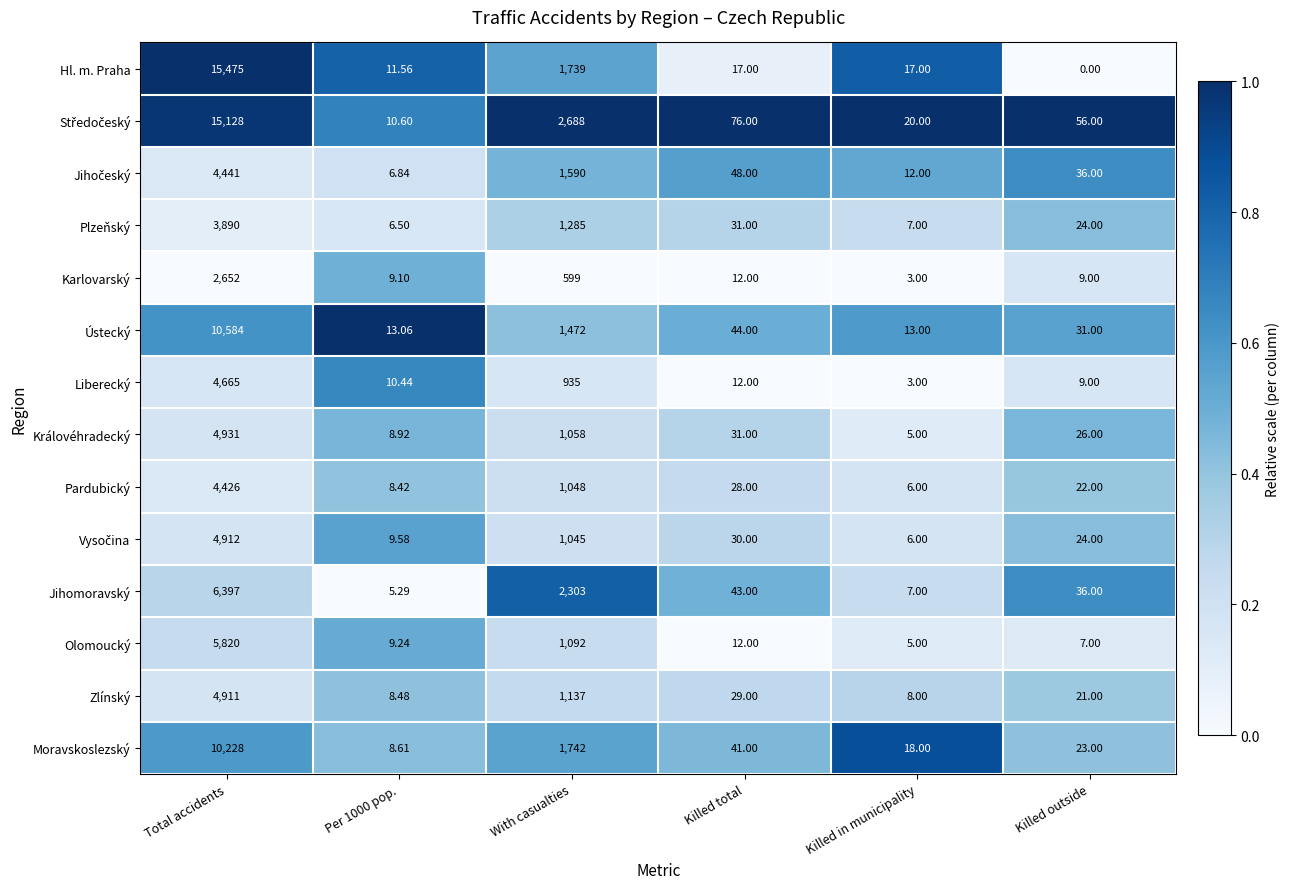

How many data points does each series have?

6